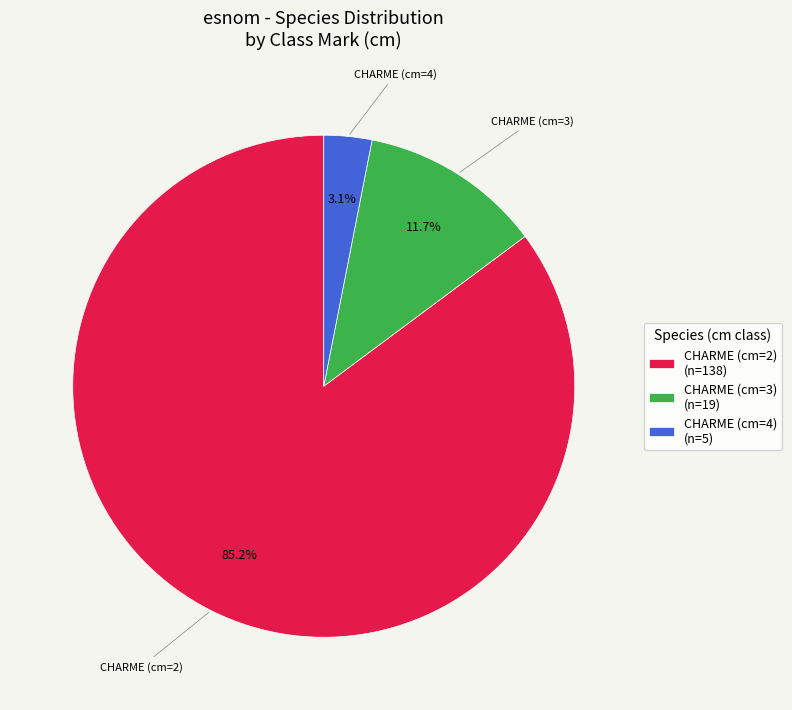

Which has a higher value, CHARME (cm=3) (n=19) or CHARME (cm=2) (n=138)?

CHARME (cm=2) (n=138)